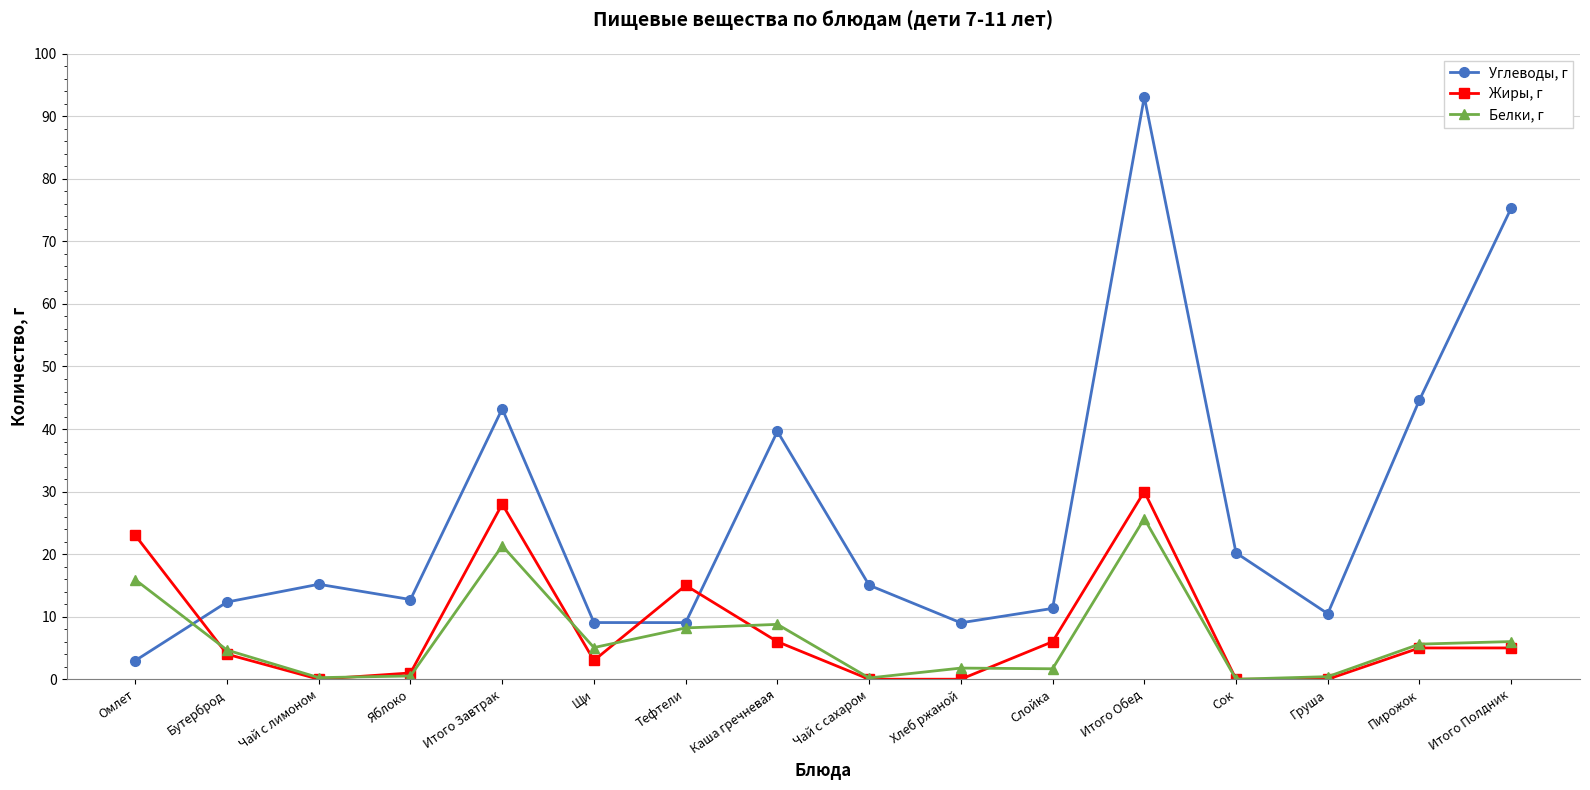

Between Слойка and Итого Полдник, which series saw the biggest shift?

Углеводы, г